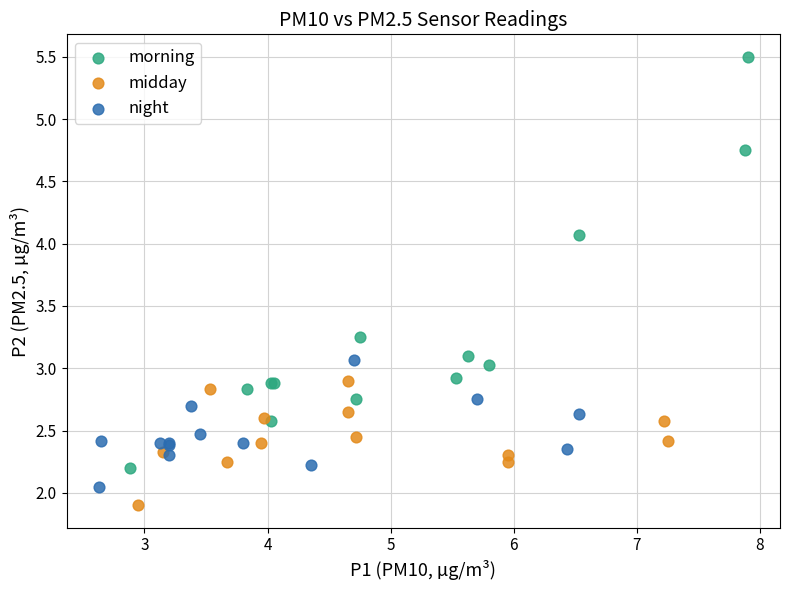

Which series contains the highest Y value?

morning